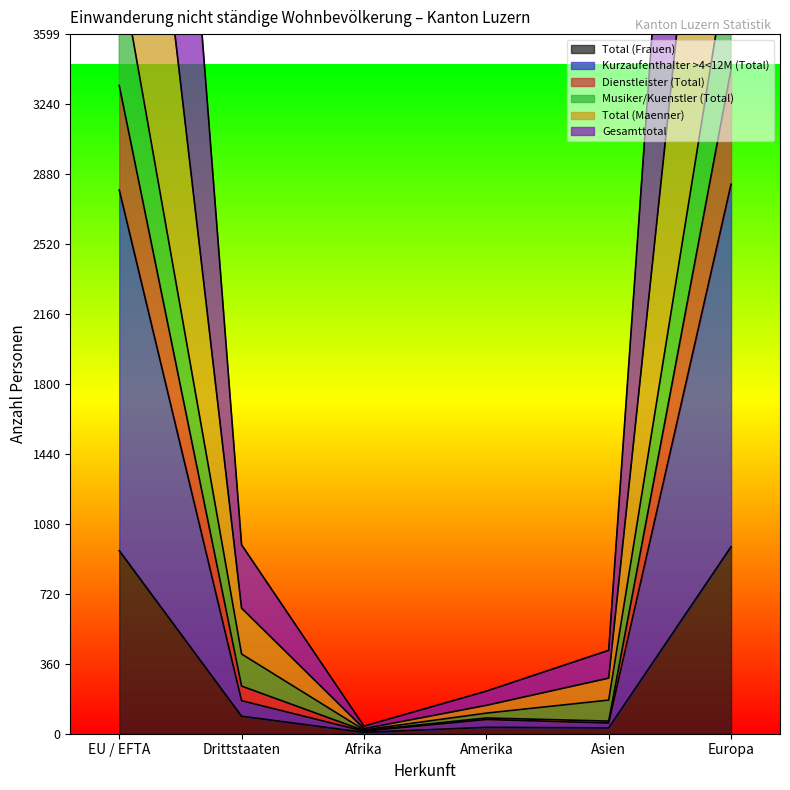

What is the lowest value of the Dienstleister (Total) series?

39